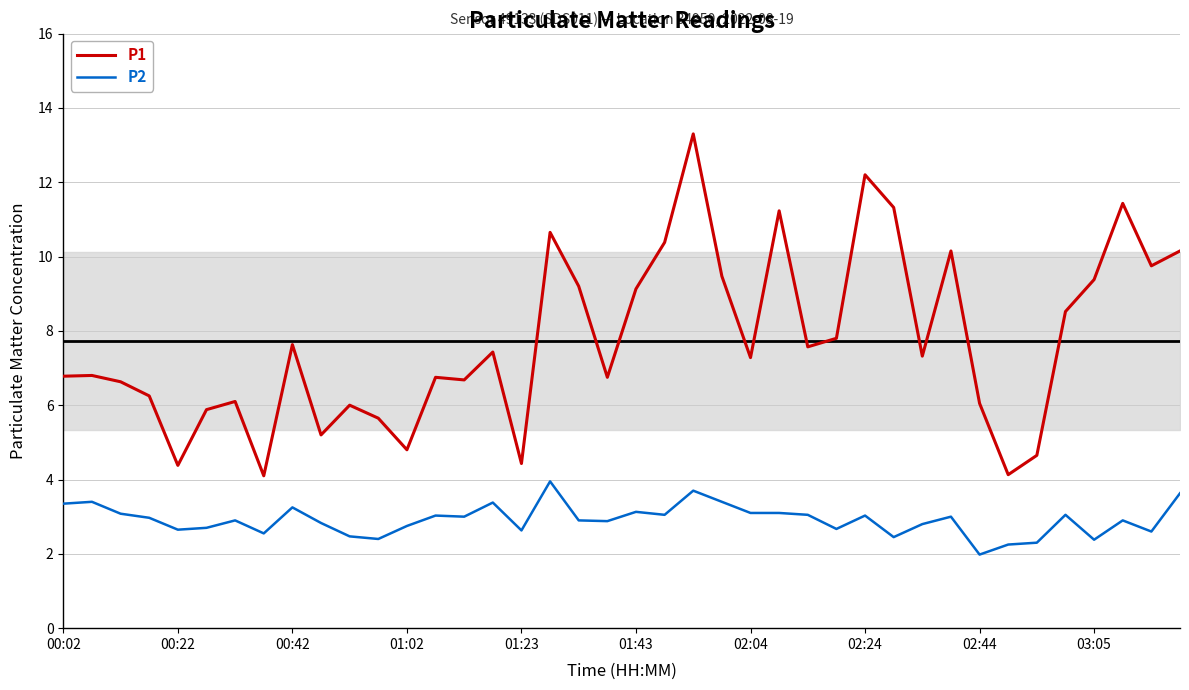

What is the difference between the maximum and minimum values in the P2 series?

2.0